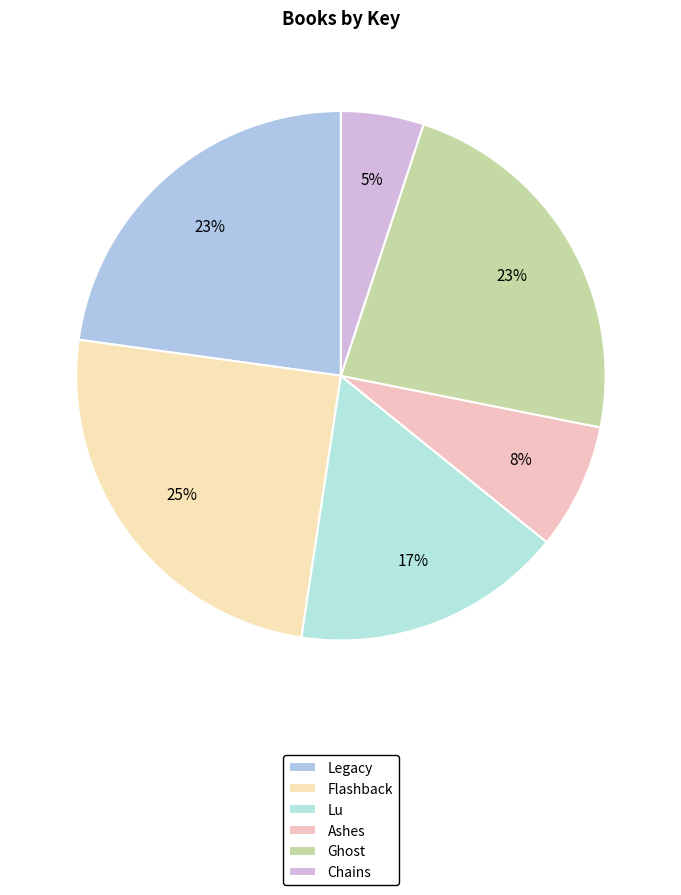

What percentage is NOT represented by Flashback?

75.2%